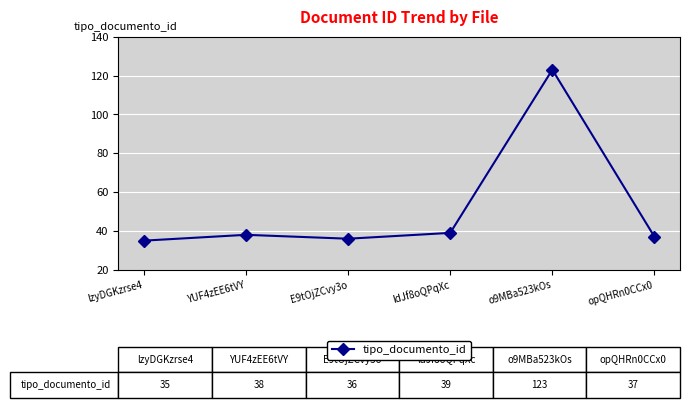

At which label is the value closest to 79?

ldJf8oQPqXc